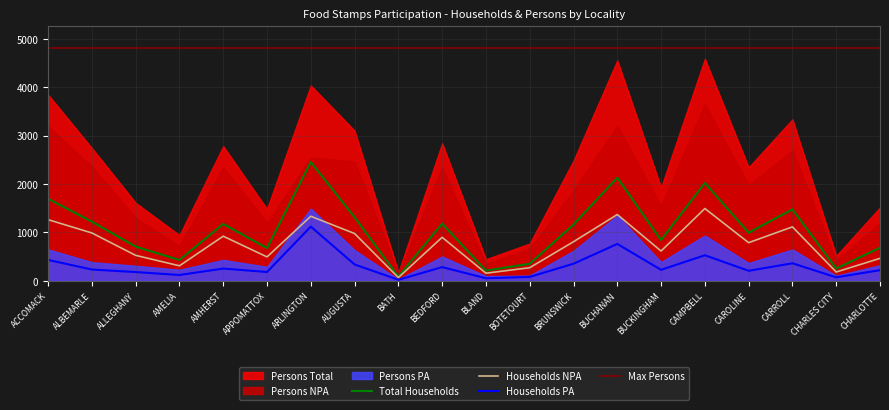

True or false: Total Households and Households PA cross at least once.

False